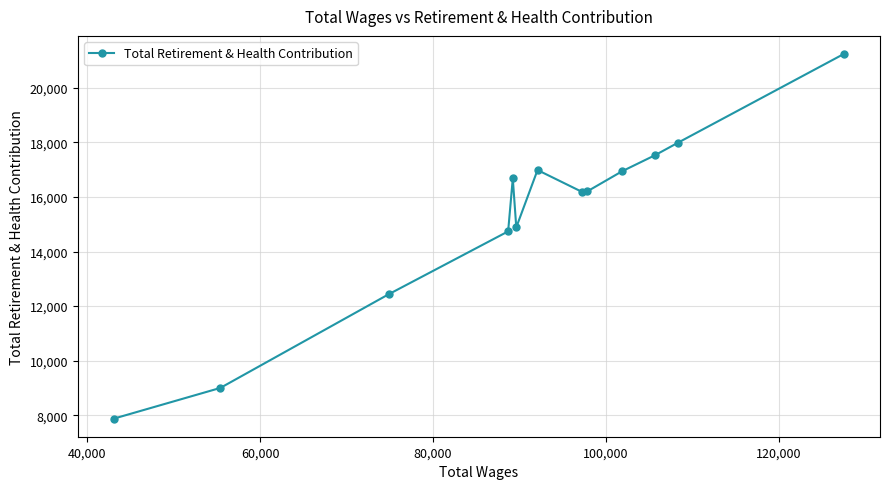

What is the value of the 3rd point from the left?

12433